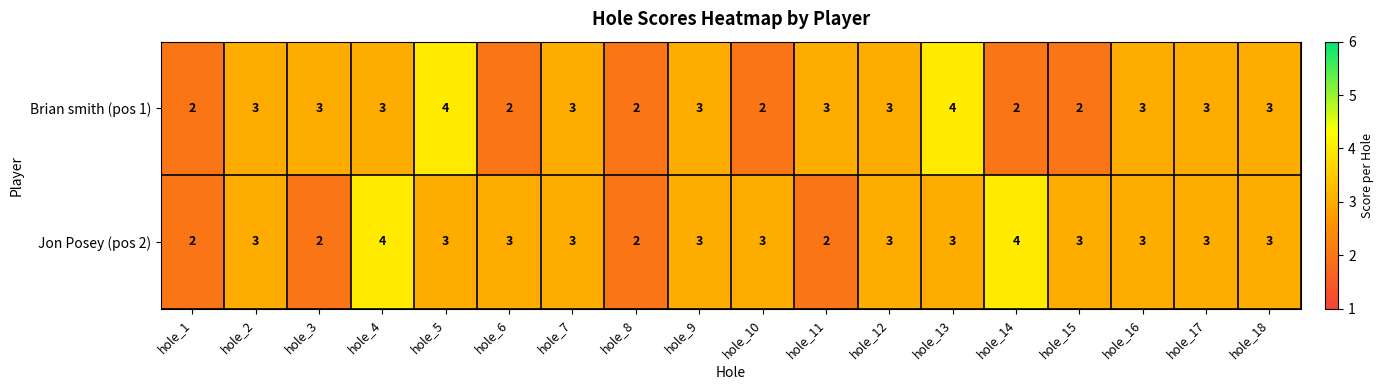

What is the total value across all series at hole_4?

7